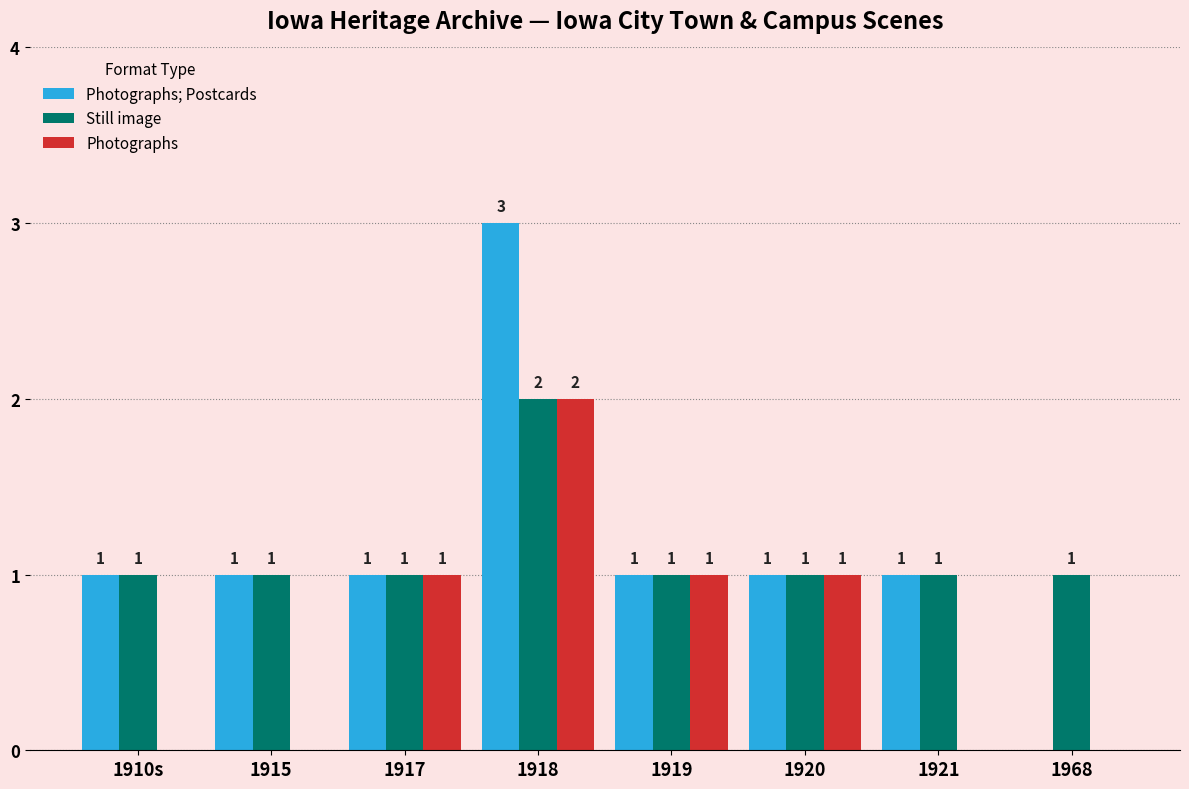

How many groups of bars are there?

8